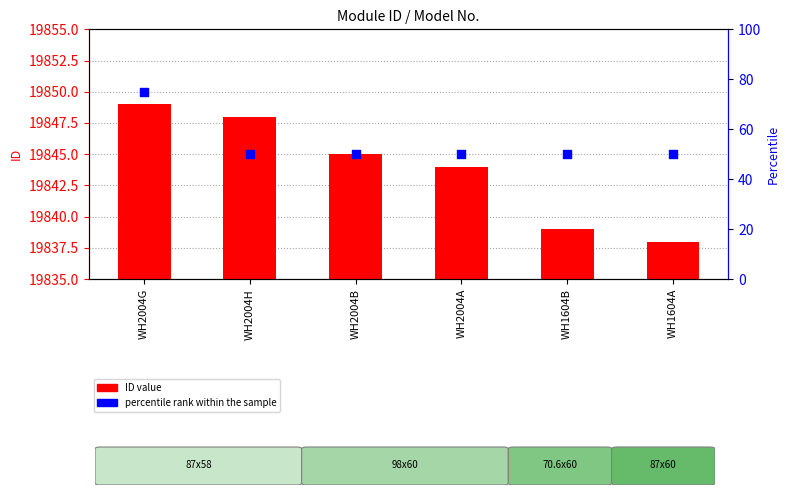

What are all the series names shown in the legend?

ID value, percentile rank within the sample